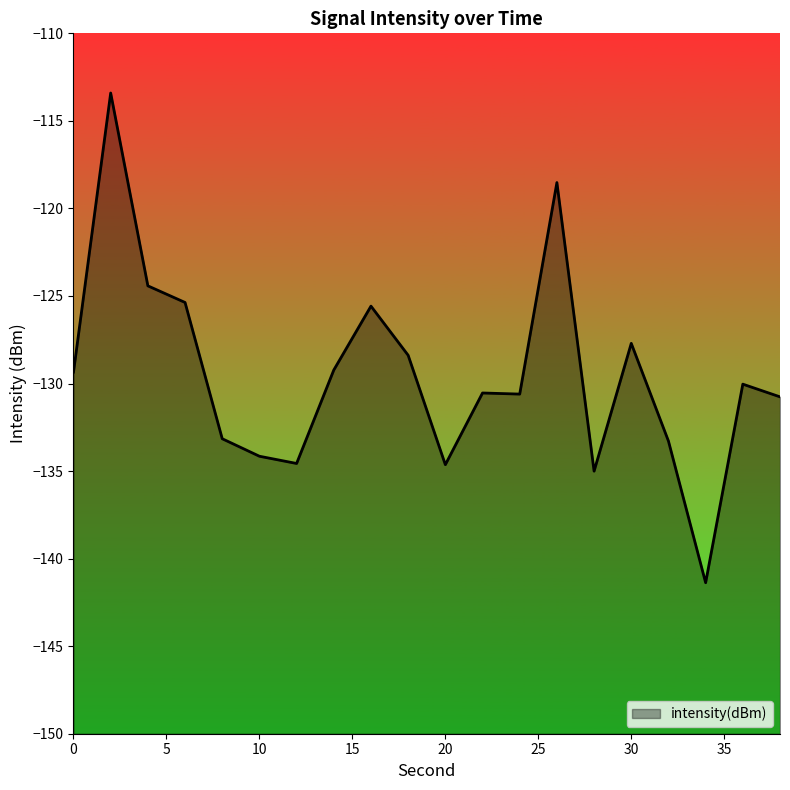

What is the sum of all values?

-2590.1